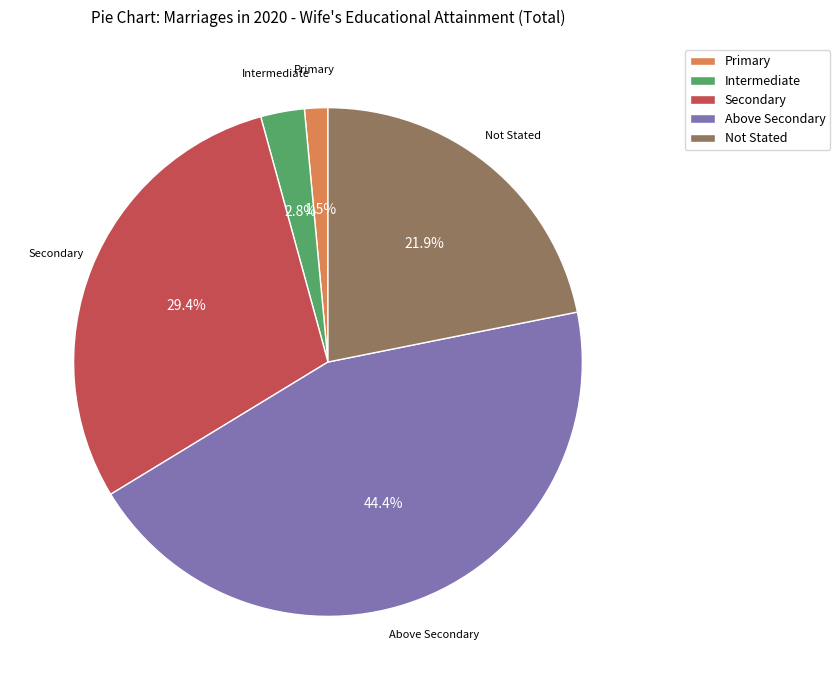

Does Intermediate account for over 50% of the chart?

No